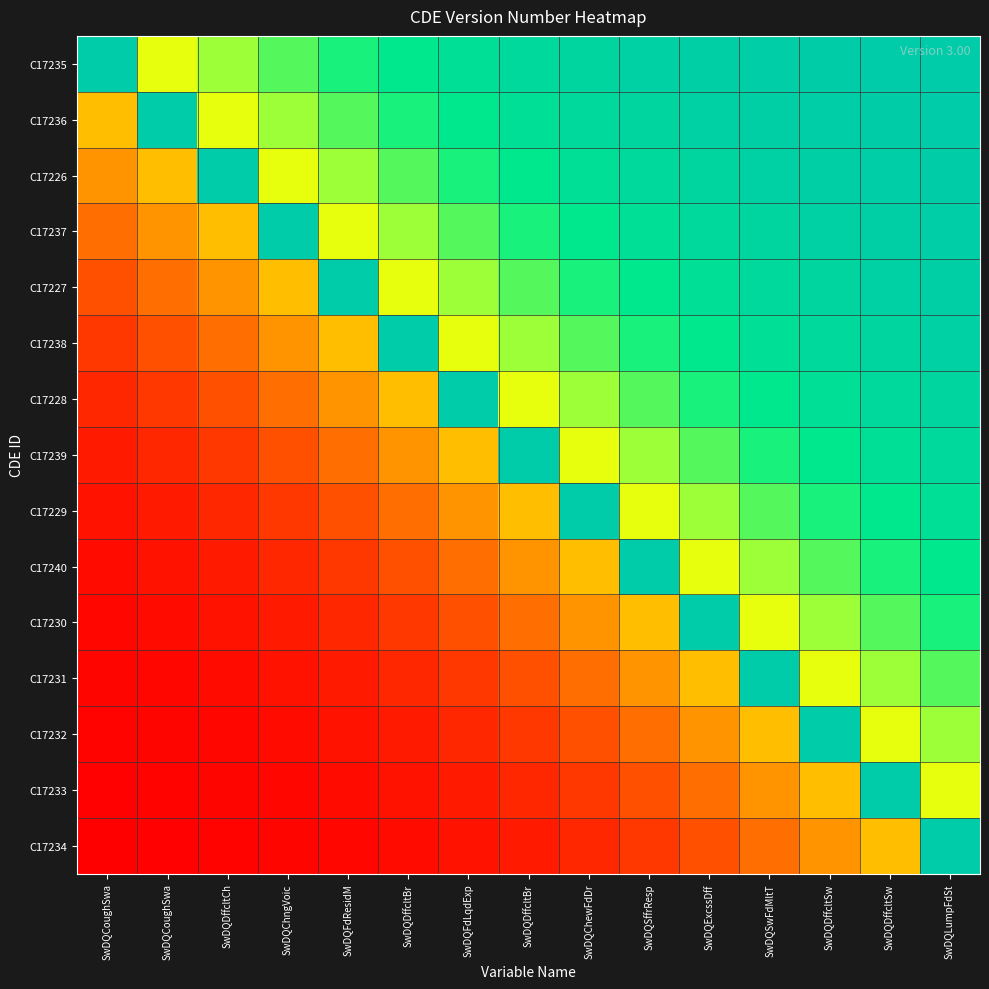

How many series are shown in this chart?

15